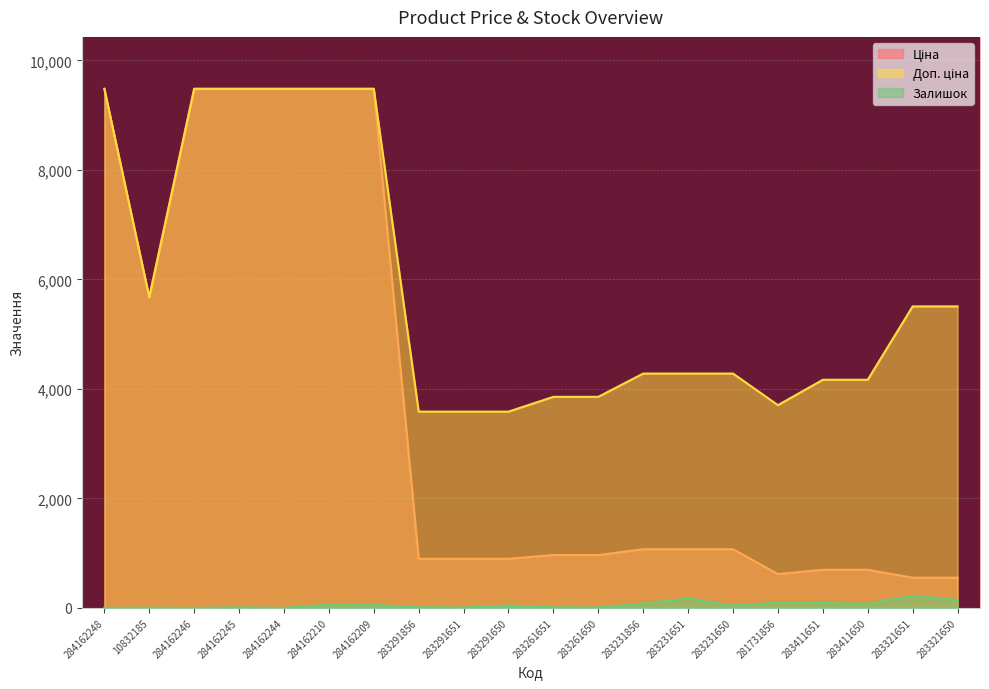

What is the difference between the second highest and minimum values in the Доп. ціна series?

5896.5